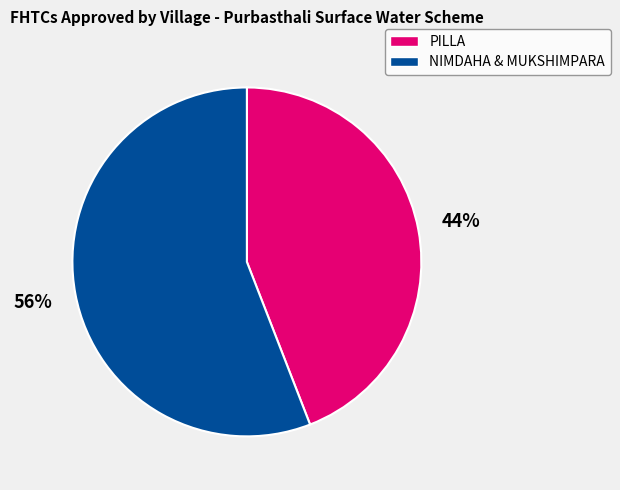

To the nearest percent, what is the difference between the largest and smallest slice percentages?

12%